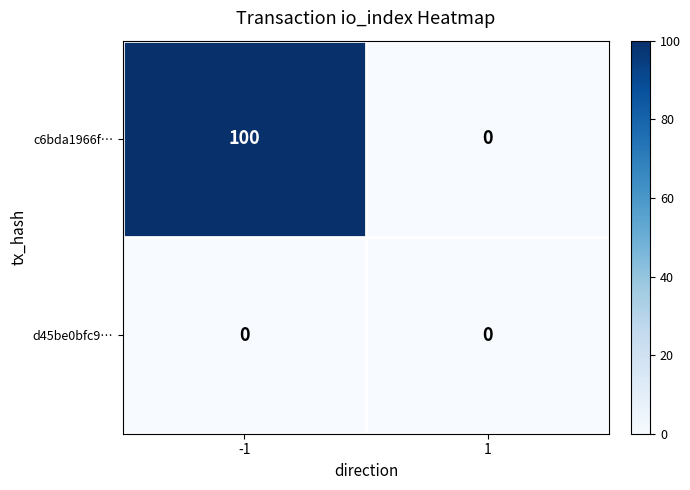

What is the maximum value shown in the chart?

100